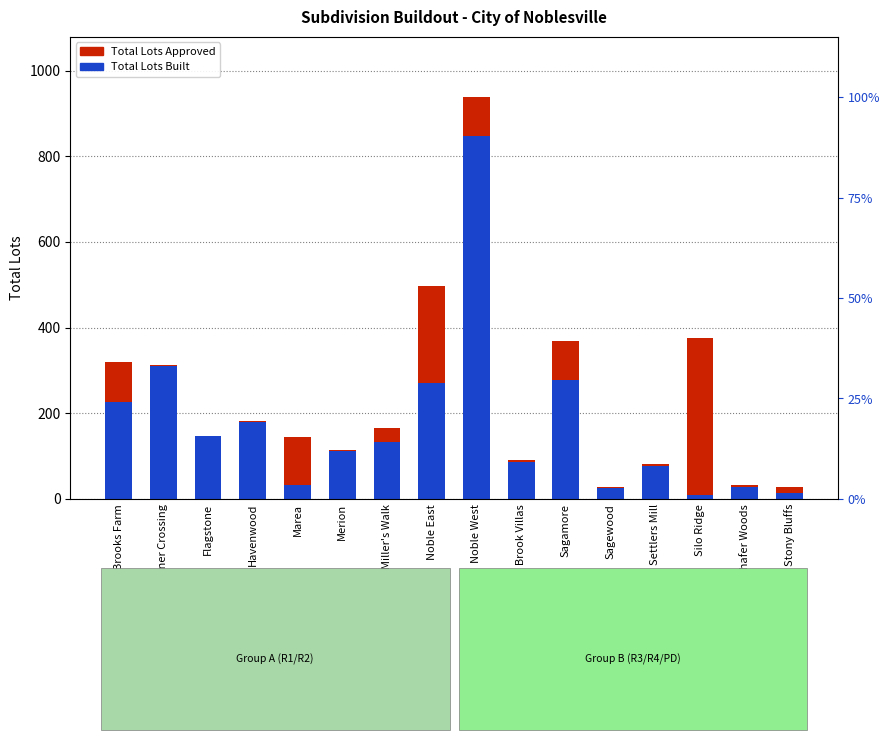

Rank the series by their average value, from highest to lowest.

Total Lots Approved, Total Lots Built